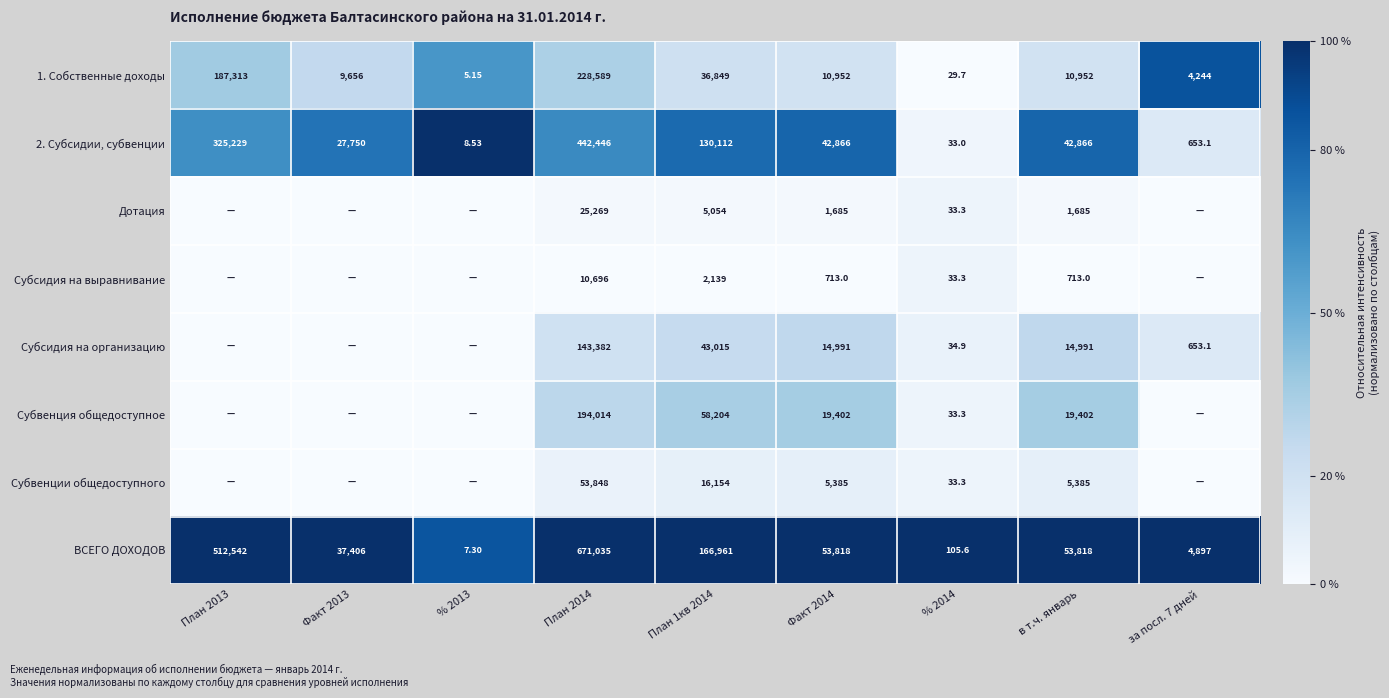

Is the value of 1. Собственные доходы at План 2013 greater than the value of ВСЕГО ДОХОДОВ at Факт 2013?

Yes